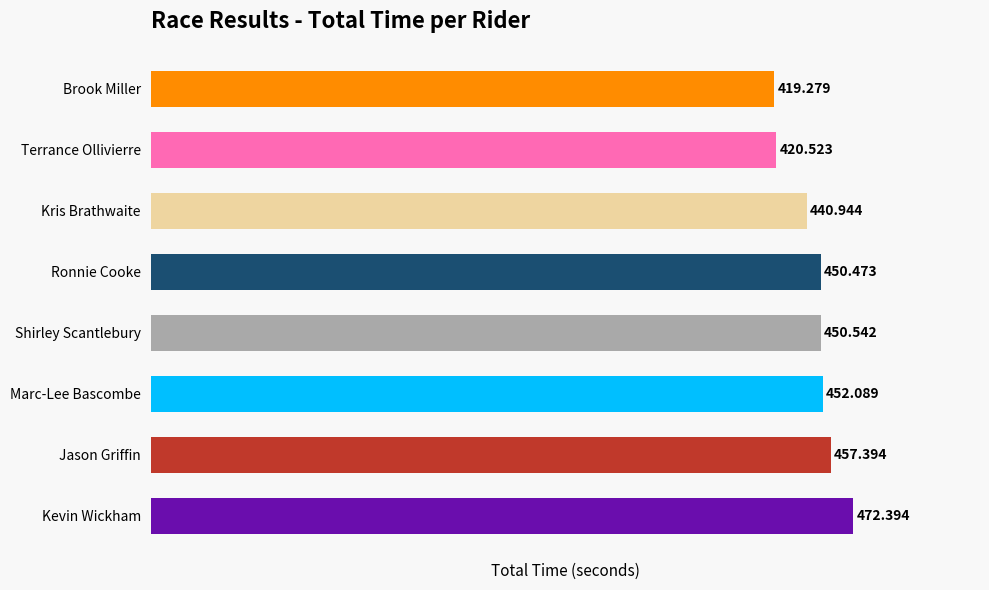

Between Shirley Scantlebury and Brook Miller, which is larger?

Shirley Scantlebury